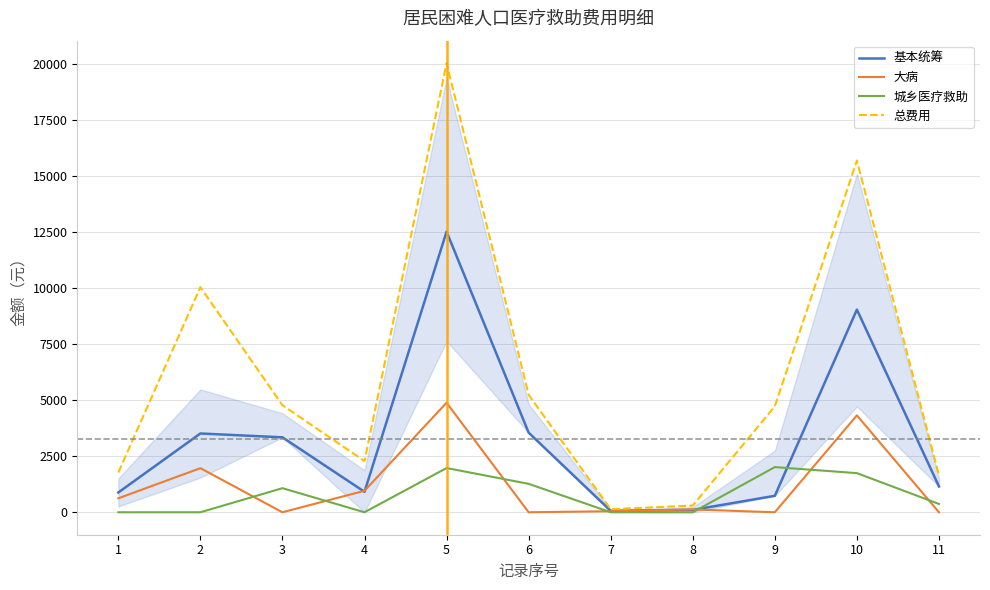

What is the sum of all 基本统筹 values?

35798.6